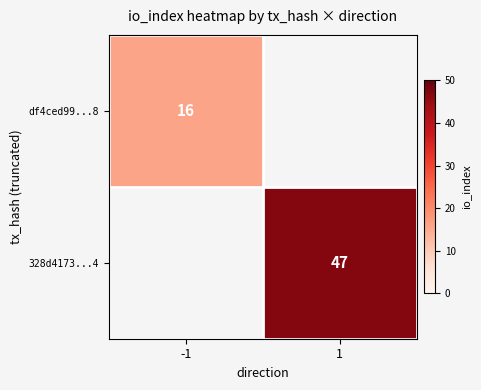

True or false: df4ced99...8 has a value of 16 at -1.

True